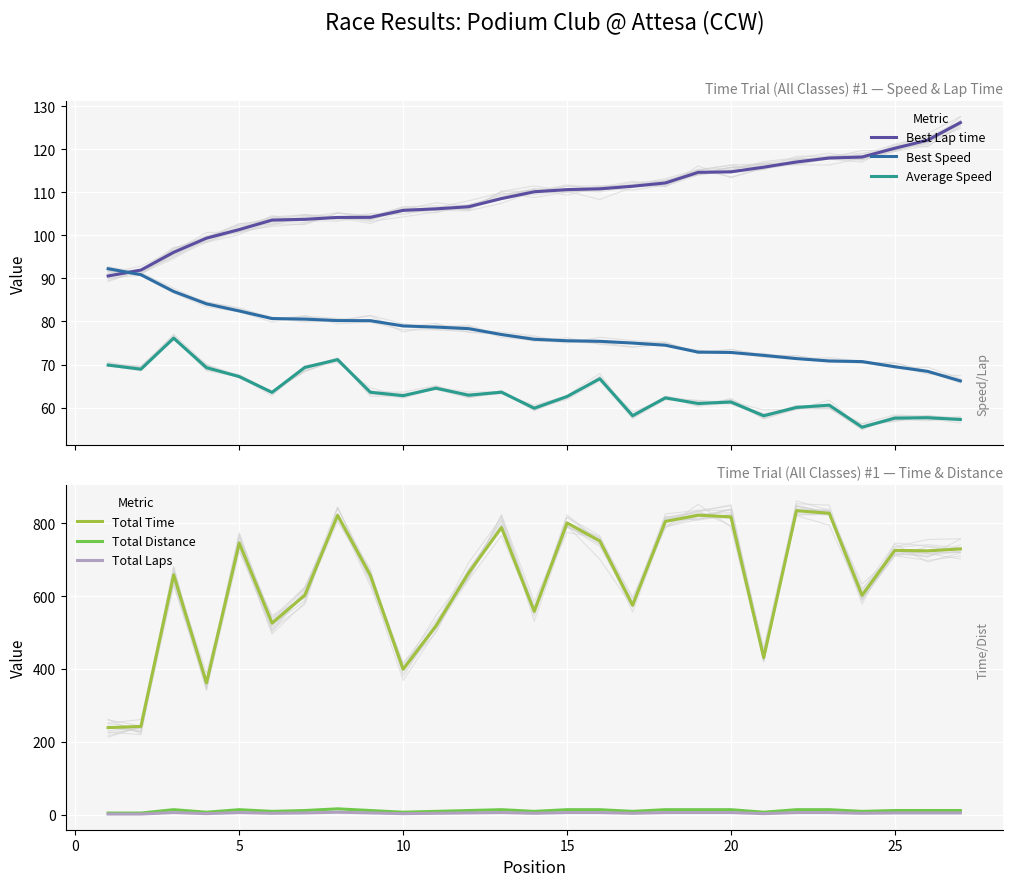

What is the highest value of the Average Speed series?

76.1